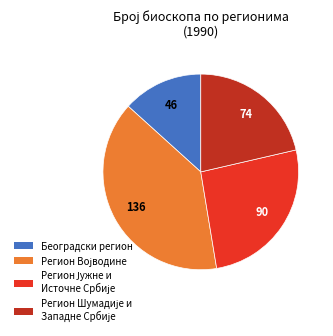

Is Београдски регион the majority of the pie?

No